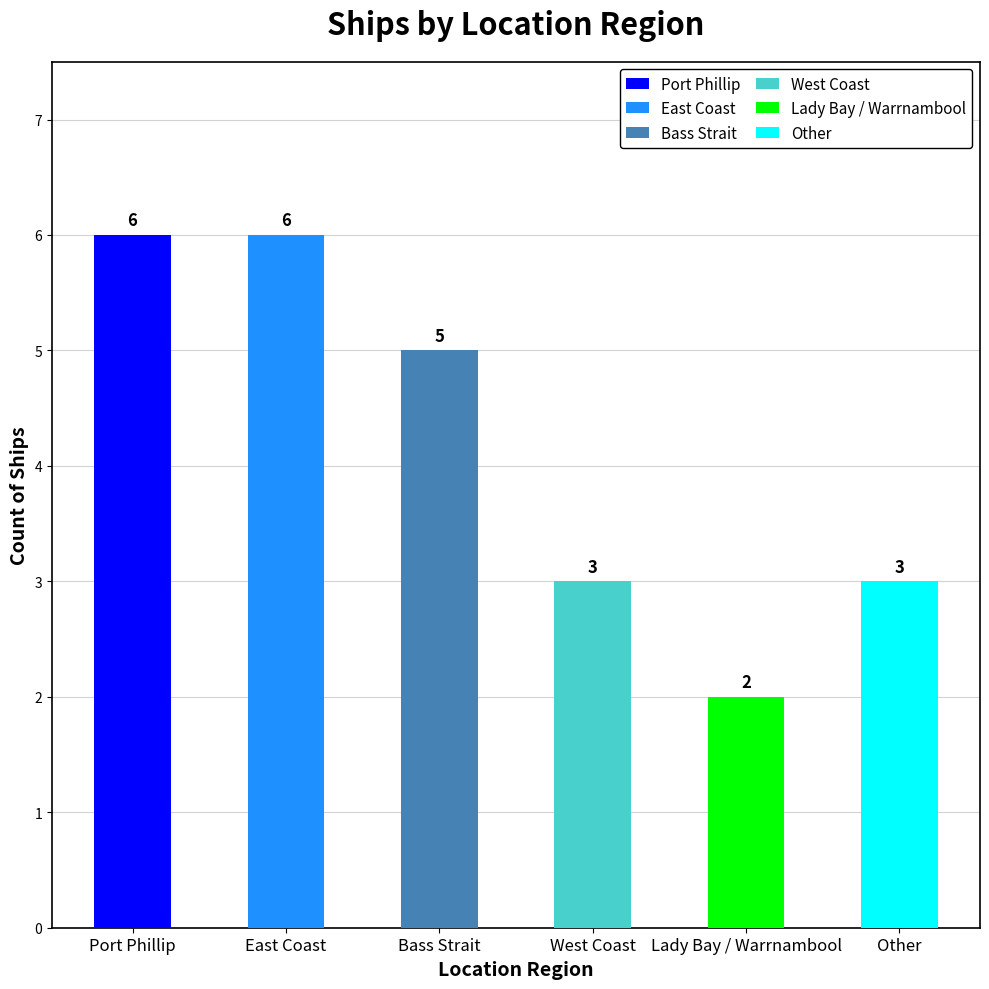

Where does the data first go above 5?

Port Phillip